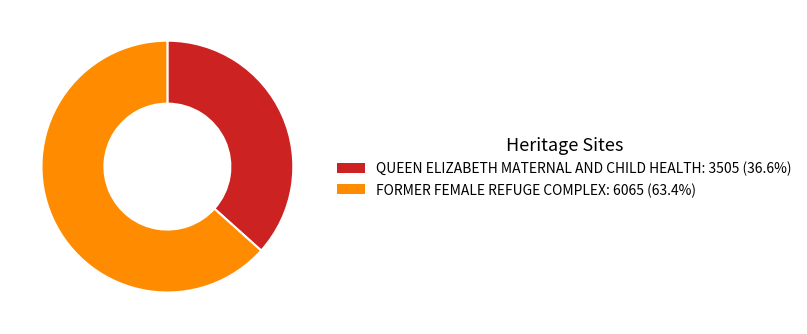

Combined, do QUEEN ELIZABETH MATERNAL AND CHILD HEALTH and FORMER FEMALE REFUGE COMPLEX account for over 50%?

Yes